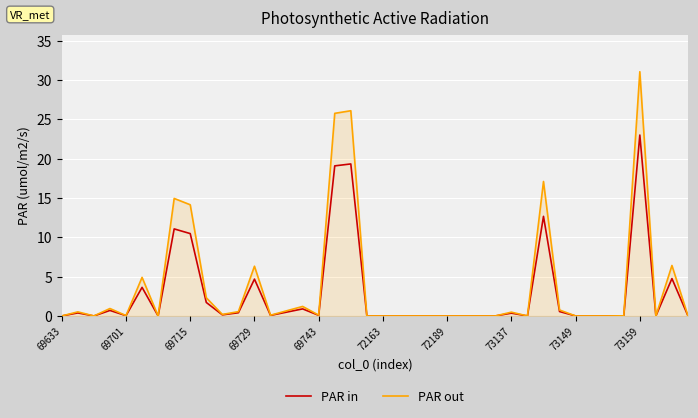

What is the sum of all PAR in values?

114.5